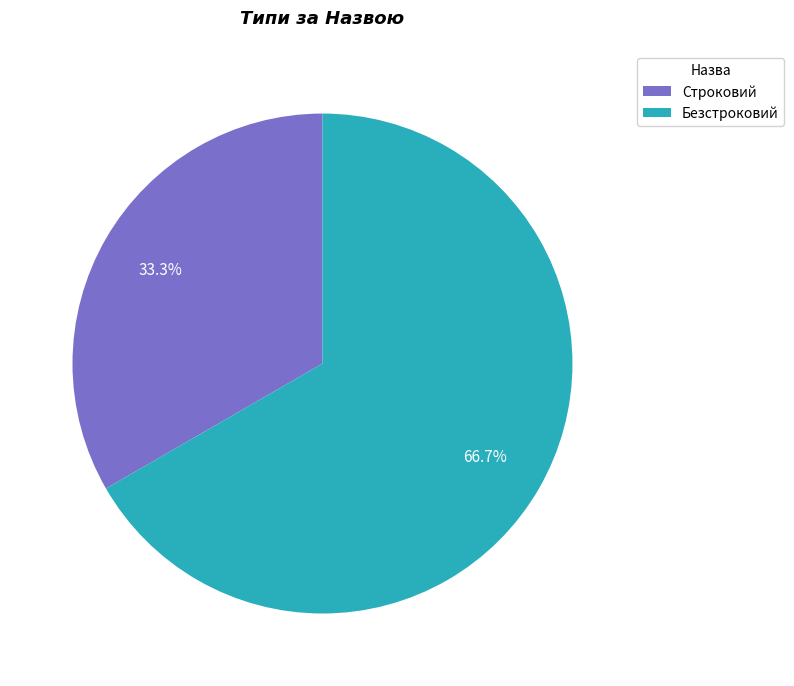

True or false: Строковий accounts for 33% of the total.

True